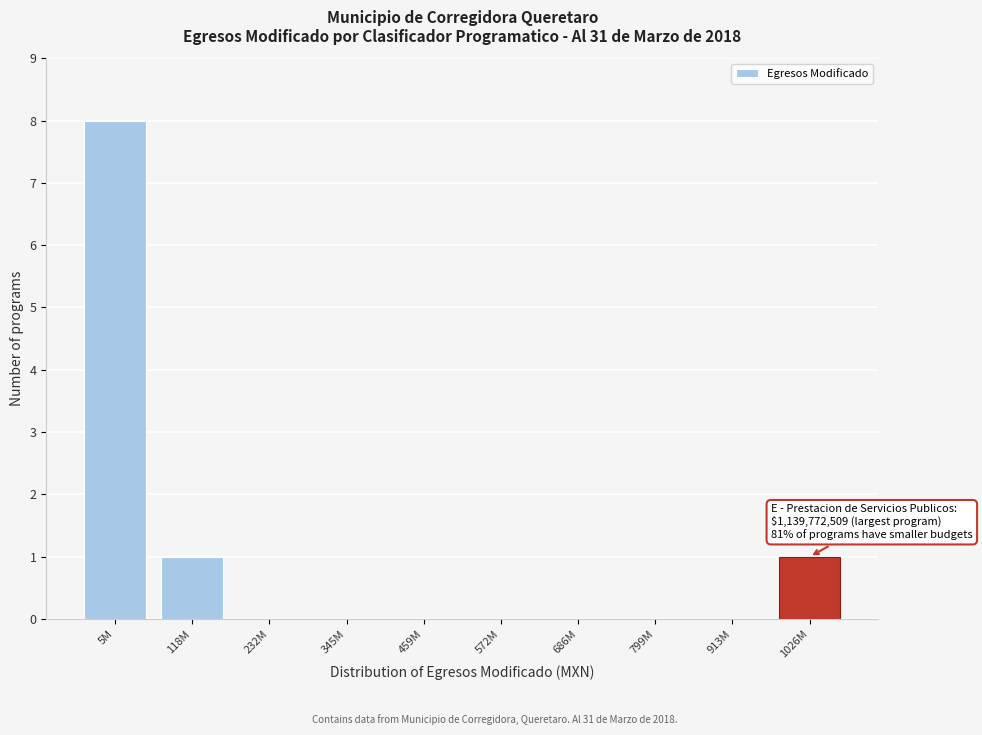

Reading right to left, extract all data points from this chart.

1026M=1	913M=0	799M=0	686M=0	572M=0	459M=0	345M=0	232M=0	118M=1	5M=8